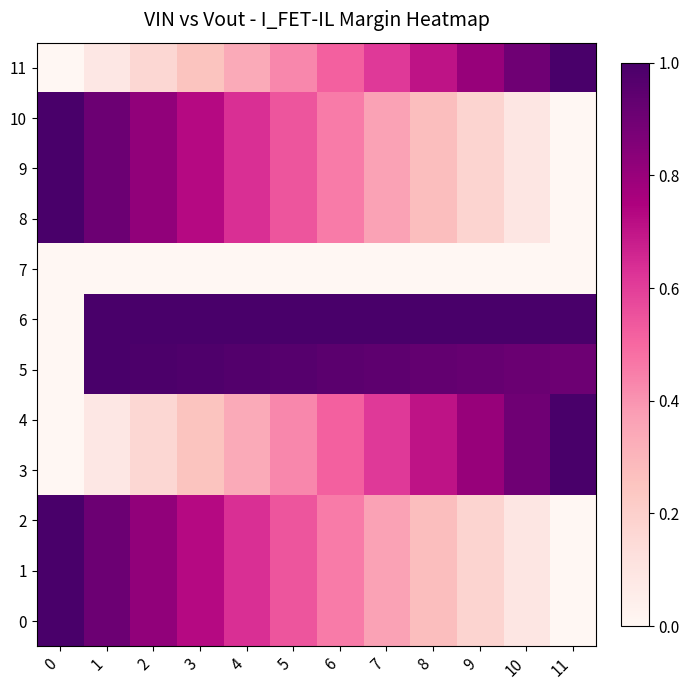

Reading right to left, extract all data points from this chart.

0: 11=0.0	10=0.1	9=0.2	8=0.3	7=0.4	6=0.5	5=0.5	4=0.6	3=0.7	2=0.8	1=0.9	0=1.0
1: 11=0.0	10=0.1	9=0.2	8=0.3	7=0.4	6=0.5	5=0.5	4=0.6	3=0.7	2=0.8	1=0.9	0=1.0
2: 11=0.0	10=0.1	9=0.2	8=0.3	7=0.4	6=0.5	5=0.5	4=0.6	3=0.7	2=0.8	1=0.9	0=1.0
3: 11=1.0	10=0.9	9=0.8	8=0.7	7=0.6	6=0.5	5=0.4	4=0.3	3=0.3	2=0.2	1=0.1	0=0.0
4: 11=1.0	10=0.9	9=0.8	8=0.7	7=0.6	6=0.5	5=0.4	4=0.3	3=0.3	2=0.2	1=0.1	0=0.0
5: 11=0.9	10=0.9	9=0.9	8=0.9	7=0.9	6=1.0	5=1.0	4=1.0	3=1.0	2=1.0	1=1.0	0=0.0
6: 11=1.0	10=1.0	9=1.0	8=1.0	7=1.0	6=1.0	5=1.0	4=1.0	3=1.0	2=1.0	1=1.0	0=0.0
7: 11=0.0	10=0.0	9=0.0	8=0.0	7=0.0	6=0.0	5=0.0	4=0.0	3=0.0	2=0.0	1=0.0	0=0.0
8: 11=0.0	10=0.1	9=0.2	8=0.3	7=0.4	6=0.5	5=0.5	4=0.6	3=0.7	2=0.8	1=0.9	0=1.0
9: 11=0.0	10=0.1	9=0.2	8=0.3	7=0.4	6=0.5	5=0.5	4=0.6	3=0.7	2=0.8	1=0.9	0=1.0
10: 11=0.0	10=0.1	9=0.2	8=0.3	7=0.4	6=0.5	5=0.5	4=0.6	3=0.7	2=0.8	1=0.9	0=1.0
11: 11=1.0	10=0.9	9=0.8	8=0.7	7=0.6	6=0.5	5=0.4	4=0.3	3=0.3	2=0.2	1=0.1	0=0.0